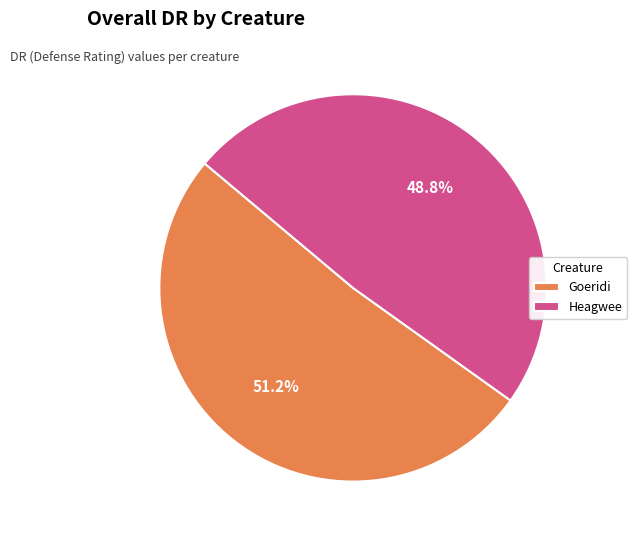

What is the majority slice?

Goeridi